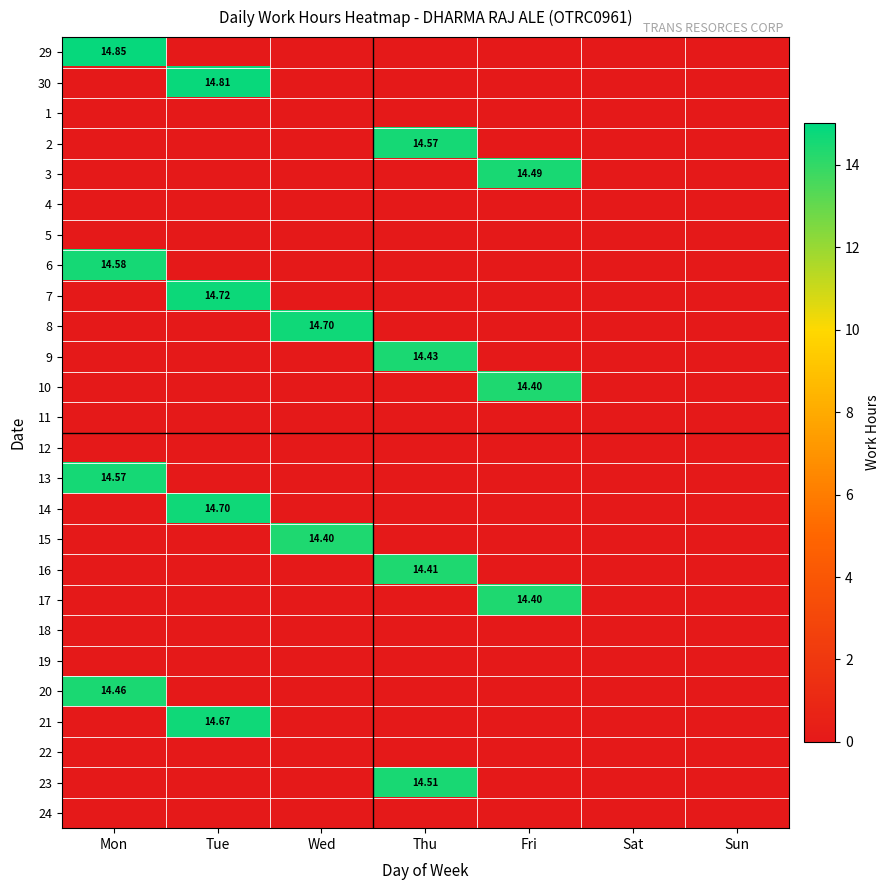

How many positive values does the 21 series have?

1